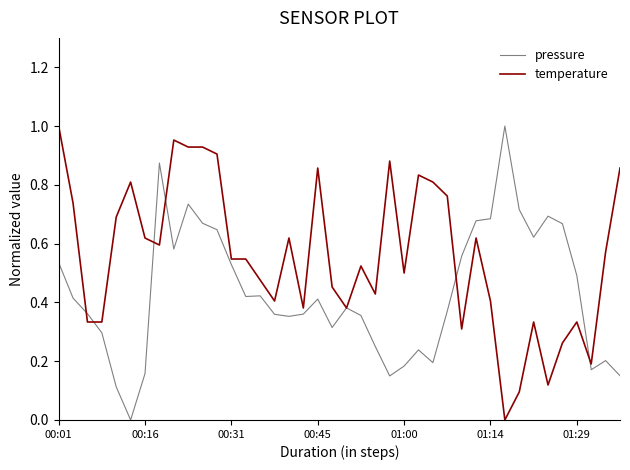

How many positive values does the pressure series have?

39